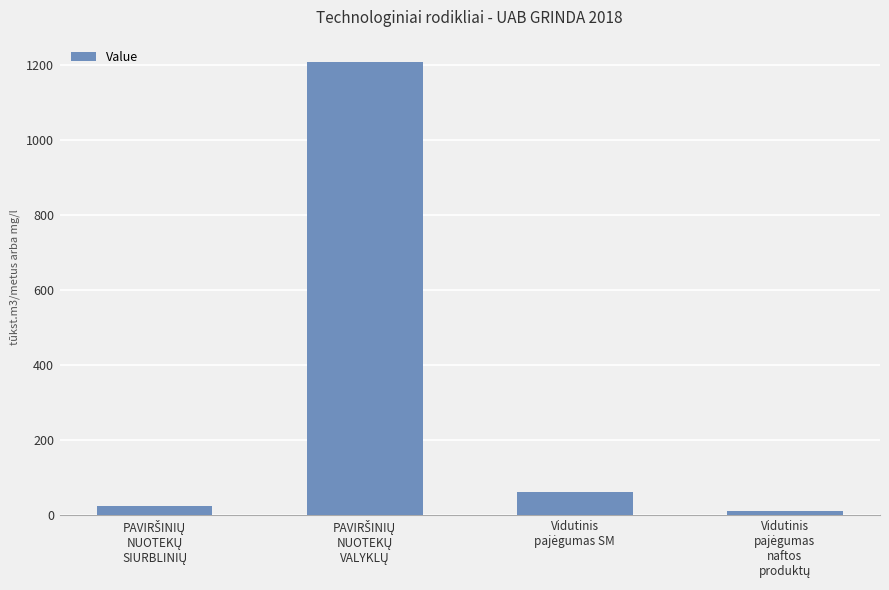

What is the difference between the maximum and second lowest values?

1181.6